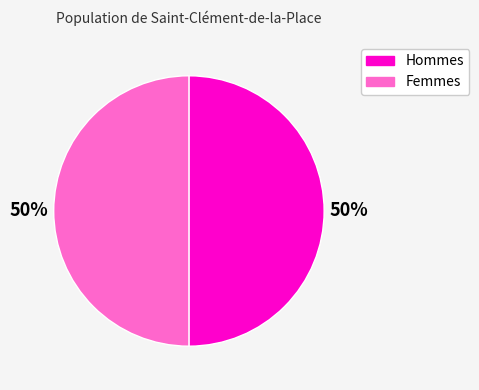

To the nearest percent, what is the average slice percentage?

50%